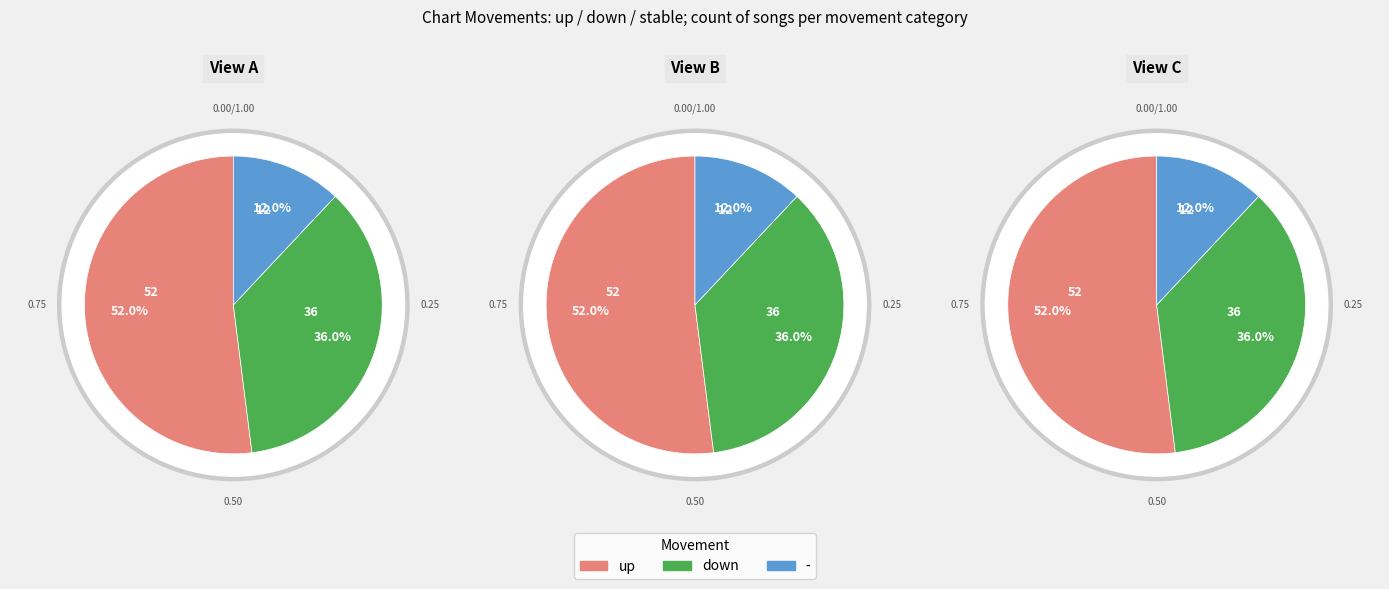

To the nearest percent, what is the combined percentage of - and down?

48%